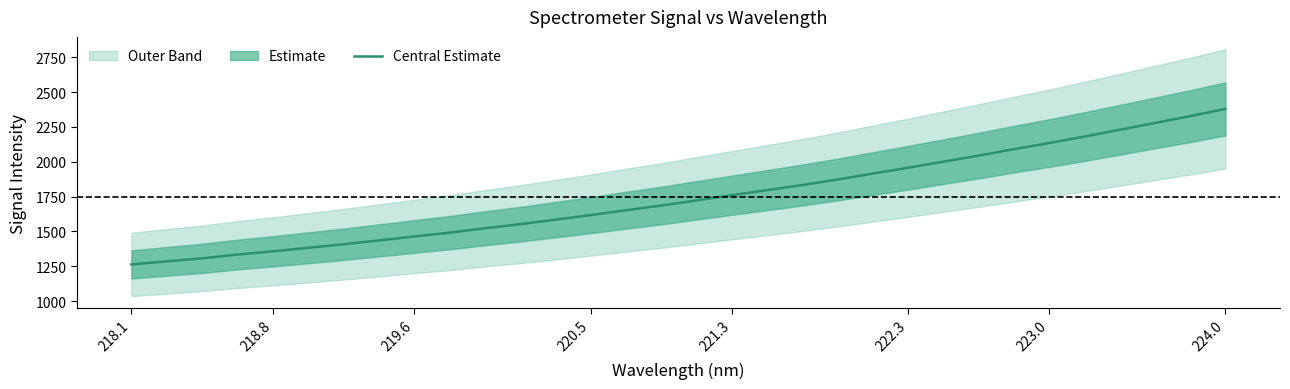

What is the sum of all values?

55854.3